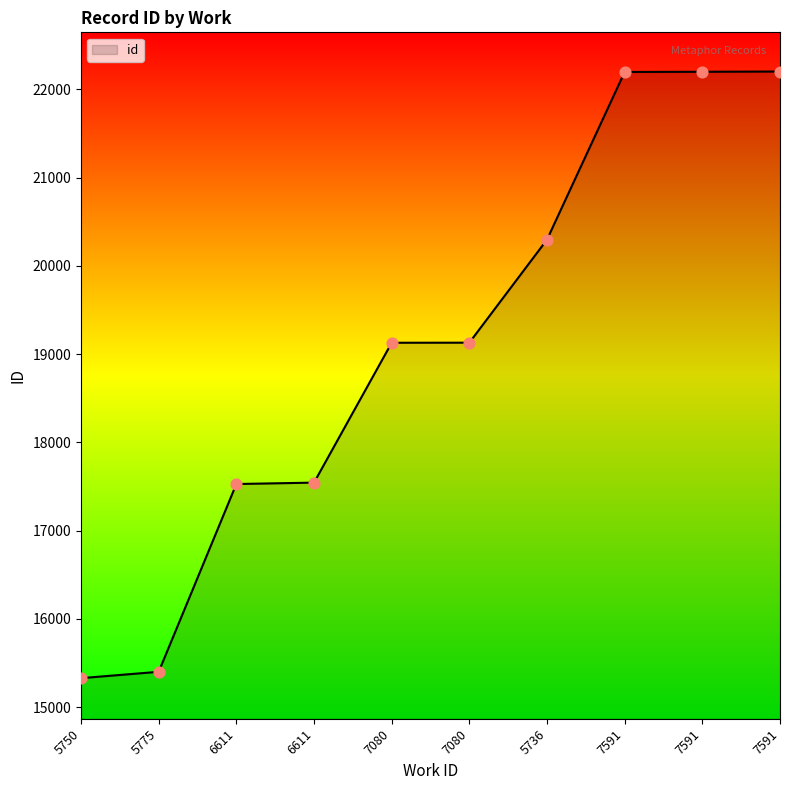

Approximately how many times larger is the value at 7591 compared to 6611?

1.3